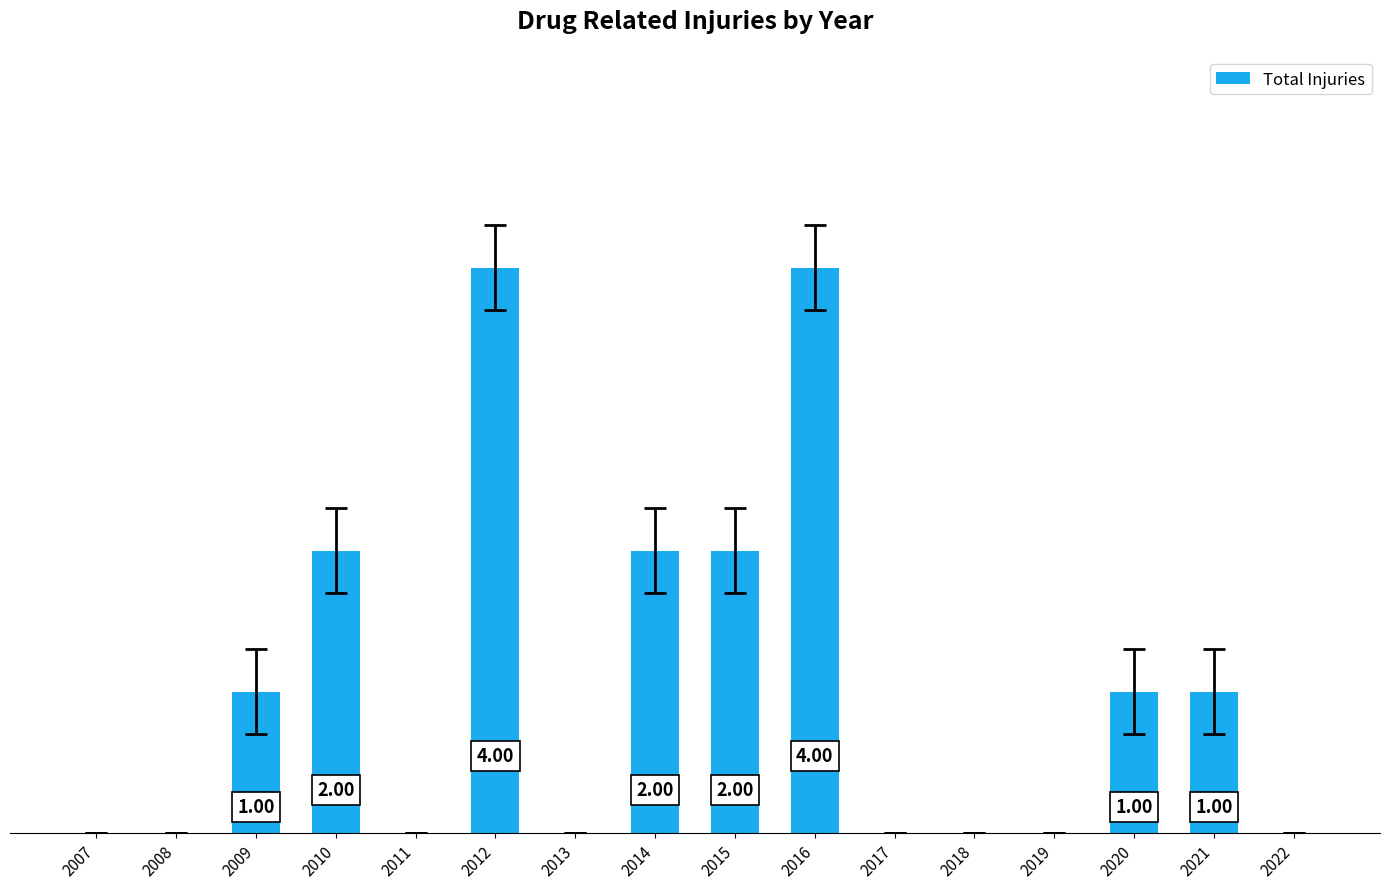

Reading left to right, list all the values displayed in this chart.

0	0	1	2	0	4	0	2	2	4	0	0	0	1	1	0